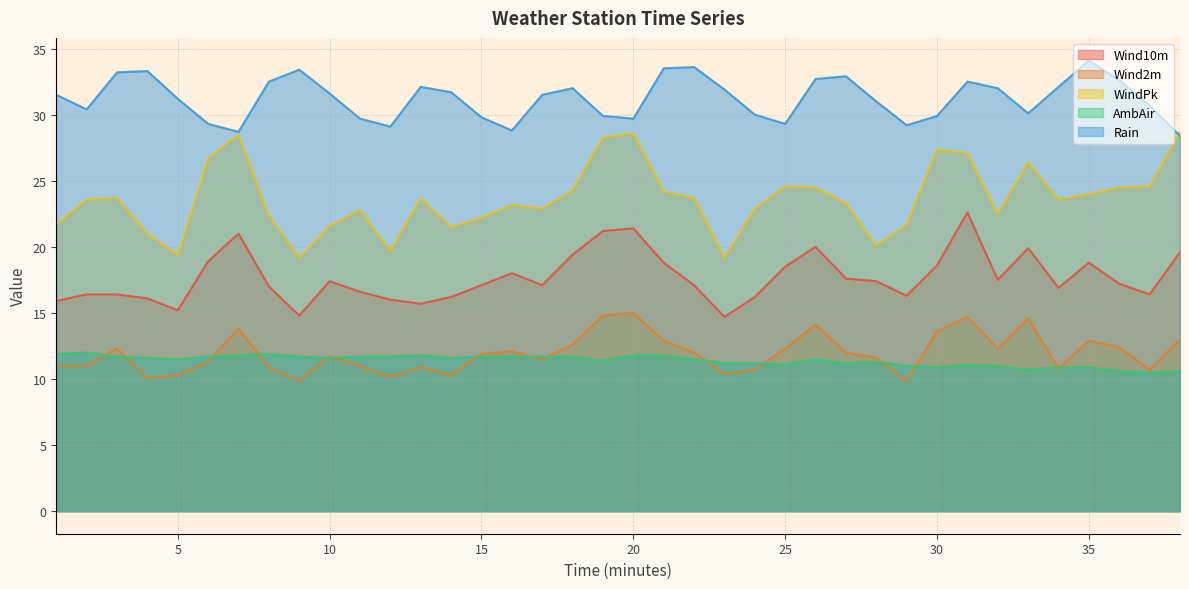

How many data points in Wind10m are less than 17?

15